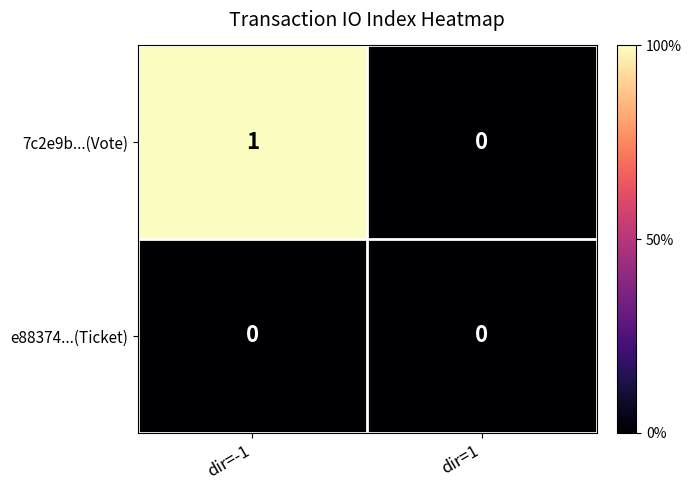

At which category is the sum across all series the highest?

dir=-1